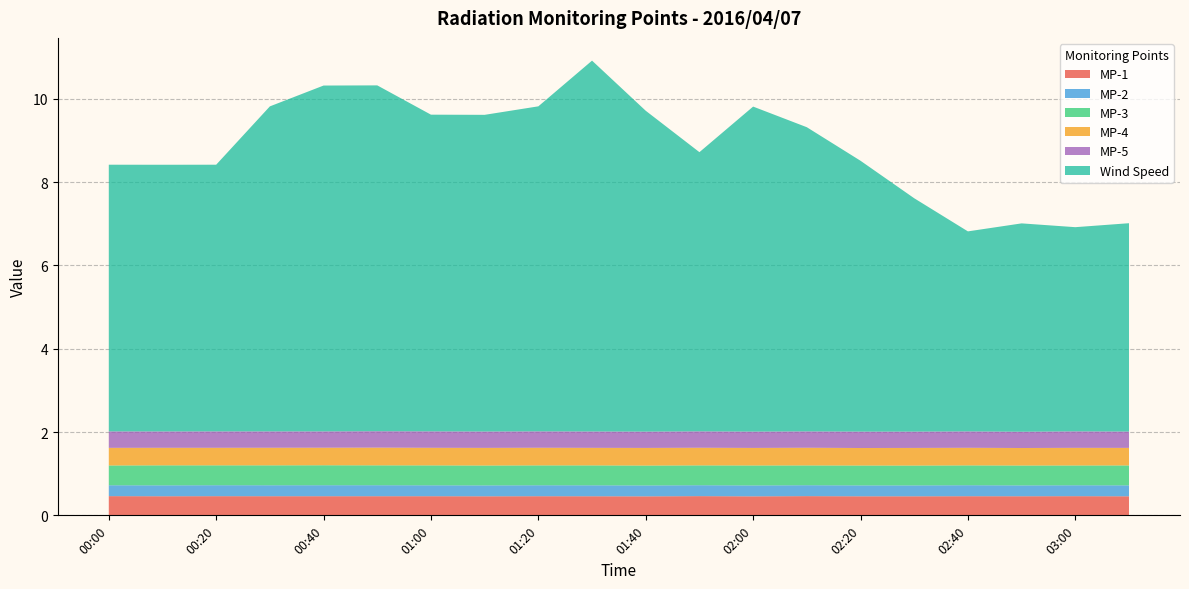

Reading left to right, what are all the values shown in this chart?

MP-1: 0.5	0.5	0.5	0.5	0.5	0.5	0.5	0.5	0.5	0.5	0.5	0.5	0.5	0.5	0.5	0.5	0.5	0.5	0.5	0.5
MP-2: 0.3	0.3	0.3	0.3	0.3	0.3	0.3	0.3	0.3	0.3	0.3	0.3	0.3	0.3	0.3	0.3	0.3	0.3	0.3	0.3
MP-3: 0.5	0.5	0.5	0.5	0.5	0.5	0.5	0.5	0.5	0.5	0.5	0.5	0.5	0.5	0.5	0.5	0.5	0.5	0.5	0.5
MP-4: 0.4	0.4	0.4	0.4	0.4	0.4	0.4	0.4	0.4	0.4	0.4	0.4	0.4	0.4	0.4	0.4	0.4	0.4	0.4	0.4
MP-5: 0.4	0.4	0.4	0.4	0.4	0.4	0.4	0.4	0.4	0.4	0.4	0.4	0.4	0.4	0.4	0.4	0.4	0.4	0.4	0.4
Wind Speed: 6.4	6.4	6.4	7.8	8.3	8.3	7.6	7.6	7.8	8.9	7.7	6.7	7.8	7.3	6.5	5.6	4.8	5.0	4.9	5.0